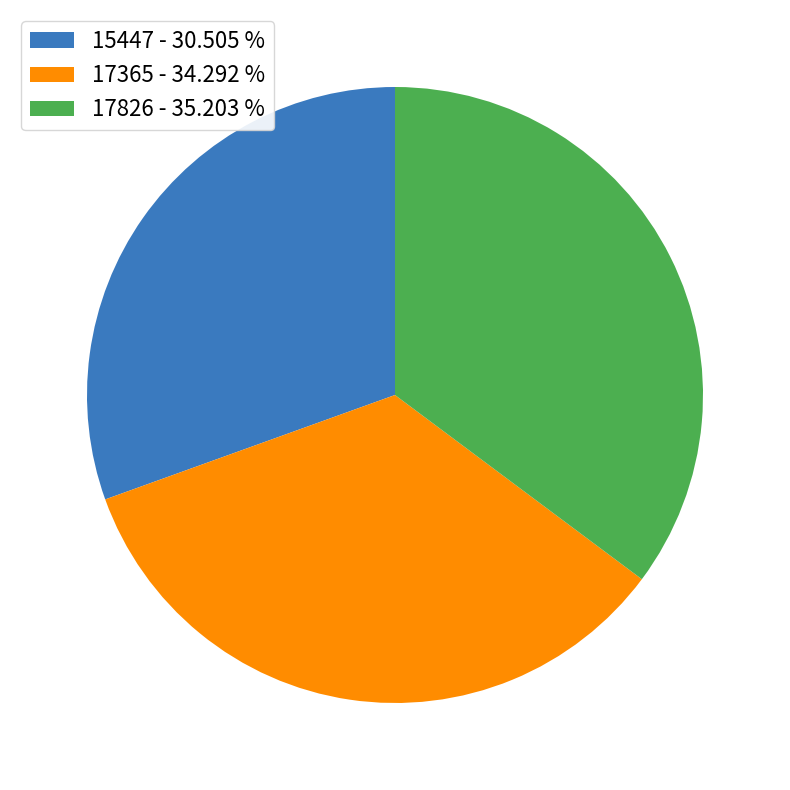

Does 15447 represent more than half of the total?

No